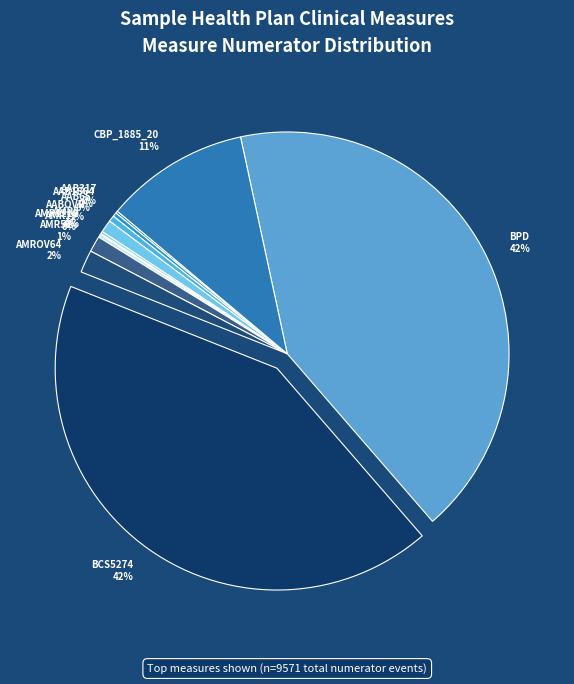

To the nearest percent, what is the difference between the AABOVR 1% and CBP_1885_20 11% slice percentages?

10%